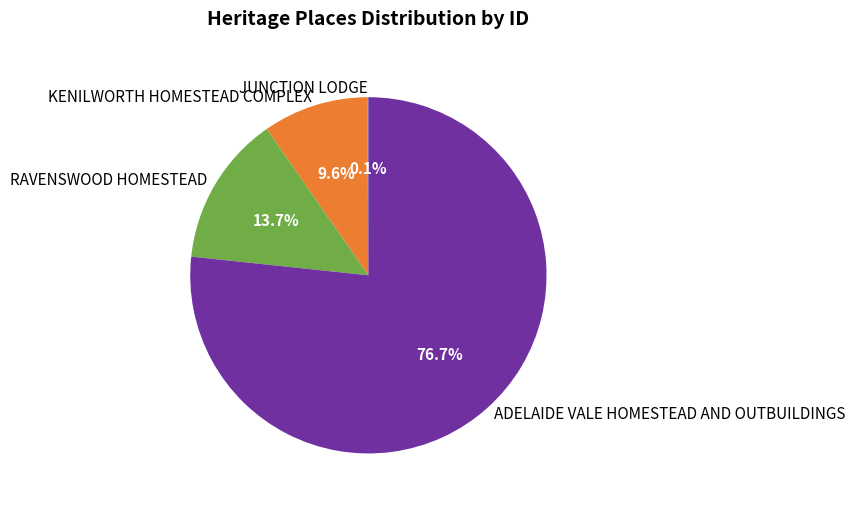

To the nearest percent, what portion does ADELAIDE VALE HOMESTEAD AND OUTBUILDINGS represent?

77%